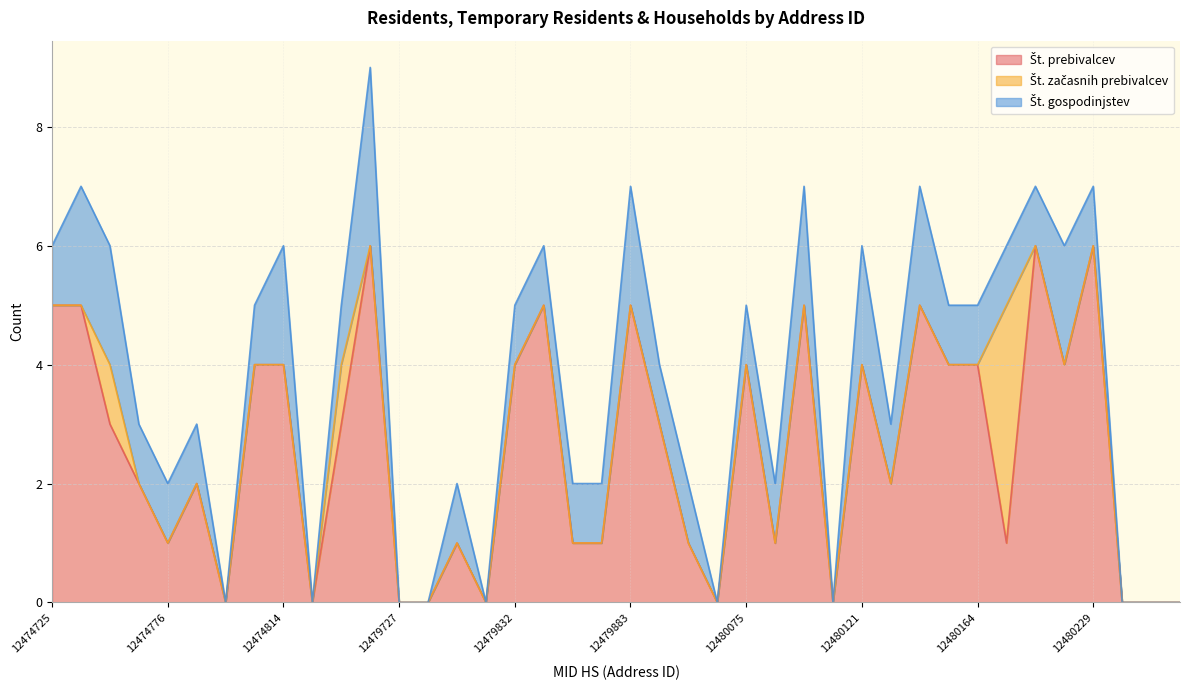

Rank the series at 12479867 from lowest to highest value.

Št. začasnih prebivalcev, Št. prebivalcev, Št. gospodinjstev